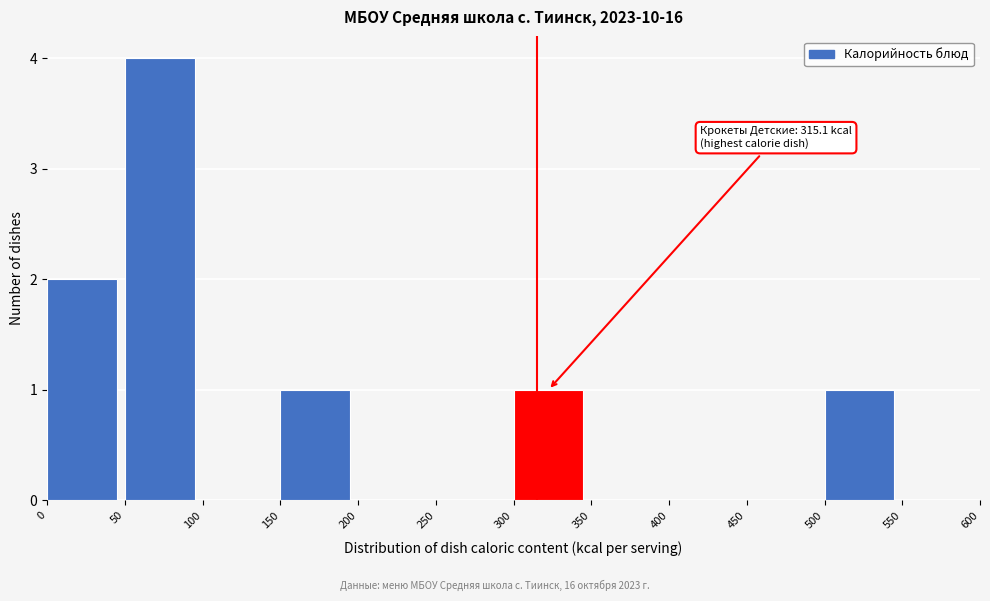

Over which range of the x-axis is the bar tallest?

50 to 100